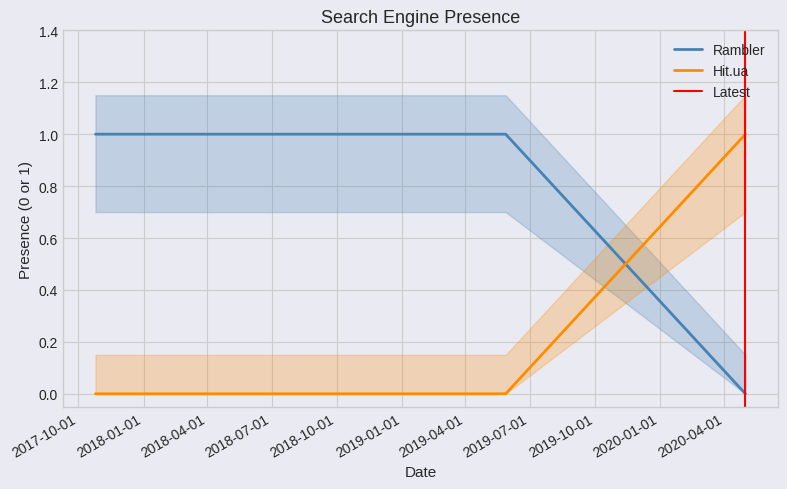

What is the difference between the highest and lowest values at 2018-07-31?

1